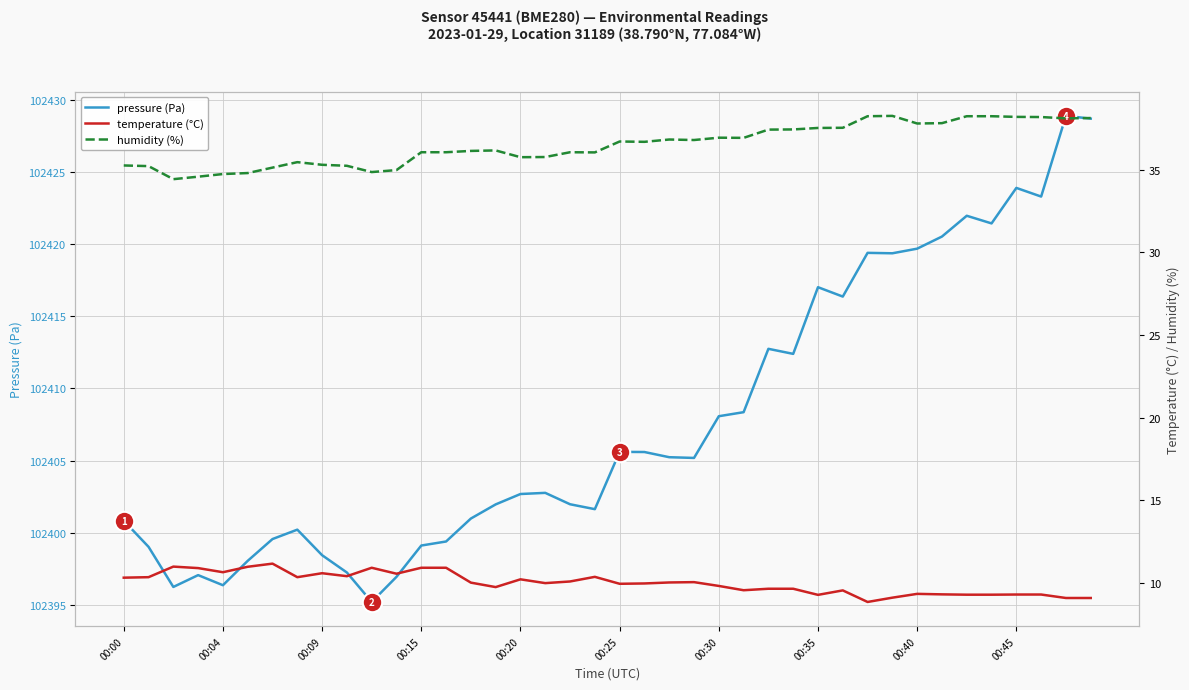

Count the number of data series in this chart.

3